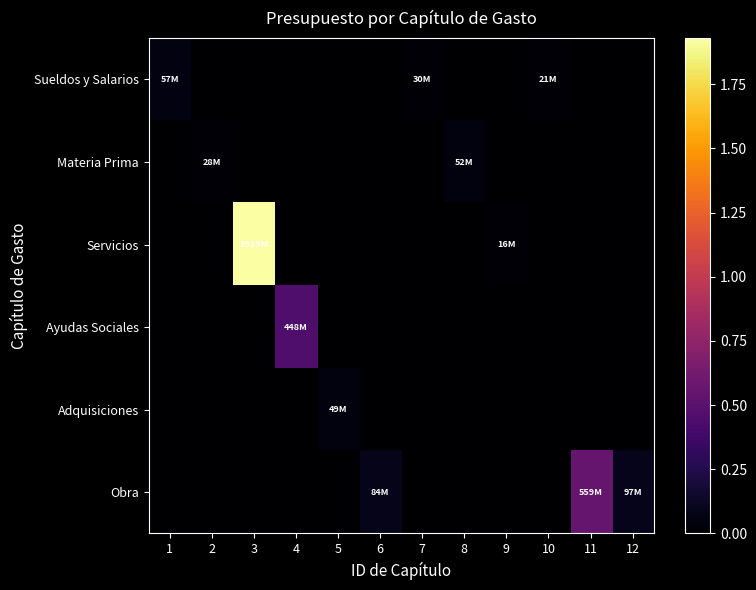

How many series are shown in this chart?

6